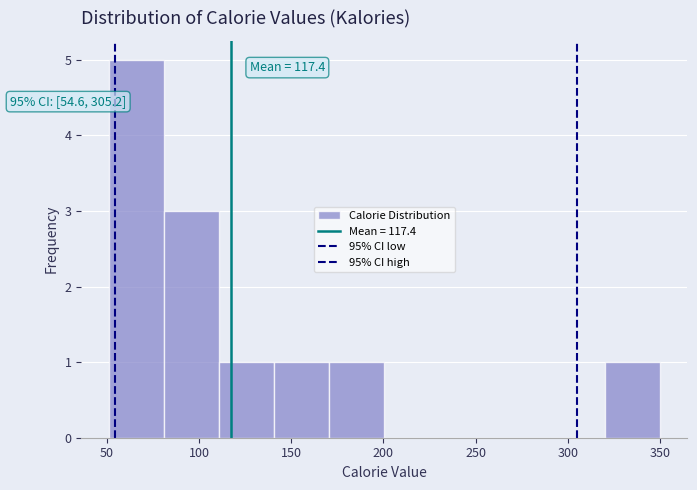

Which range on the x-axis has the tallest bar?

50 to 80